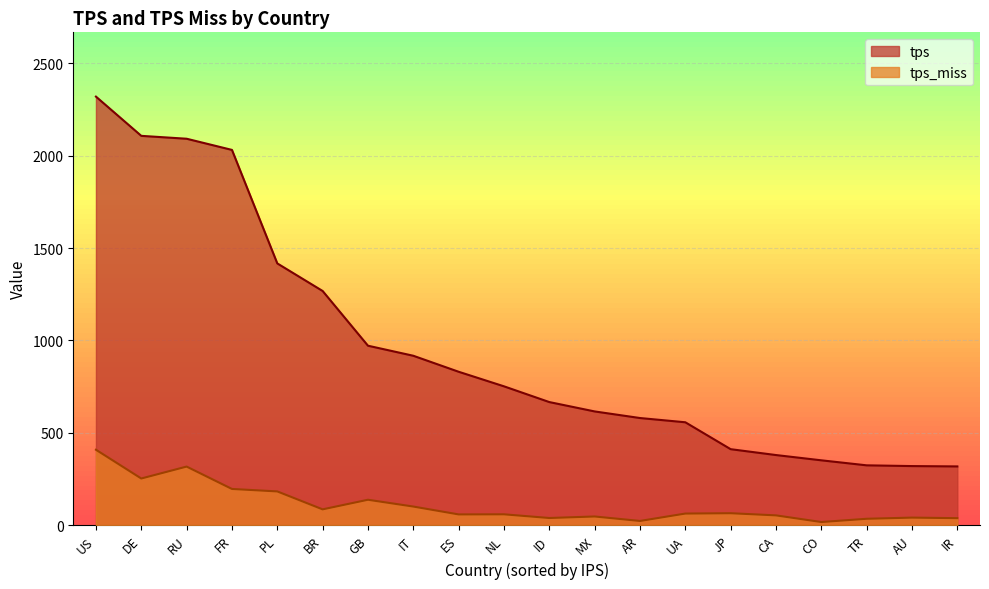

True or false: tps and tps_miss intersect in this chart.

False